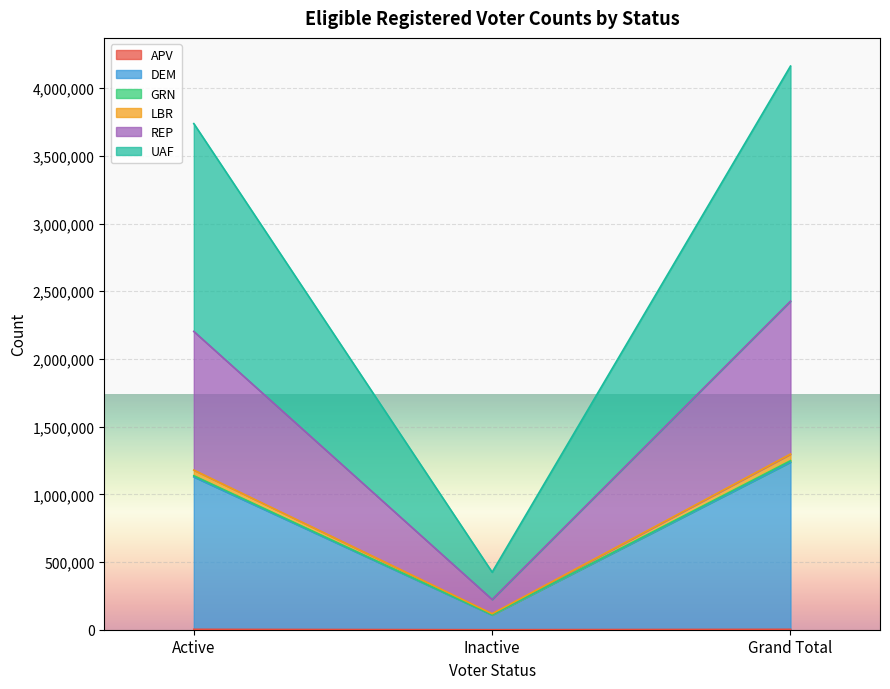

What is the label of the 1st point from the right?

Grand Total